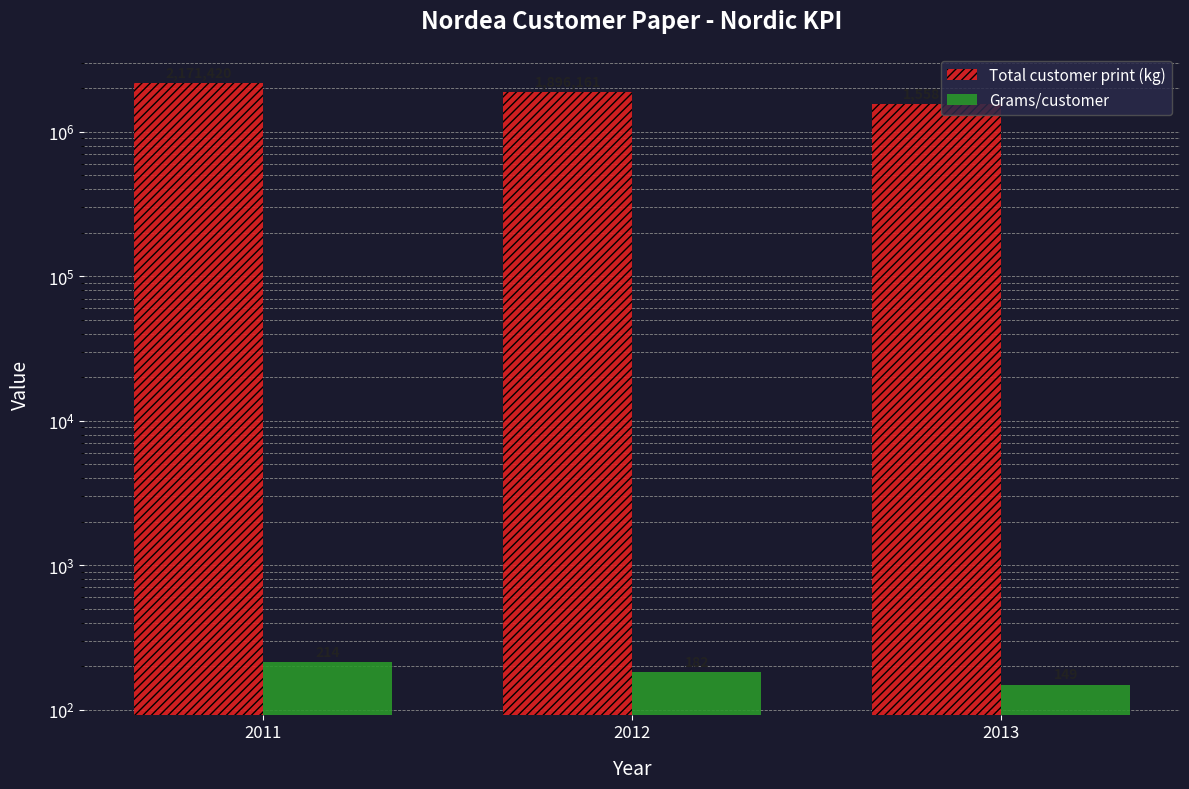

Reading left to right, what are all the values shown in this chart?

Total customer print (kg): 2171420	1896161	1558677
Grams/customer: 214	182	149